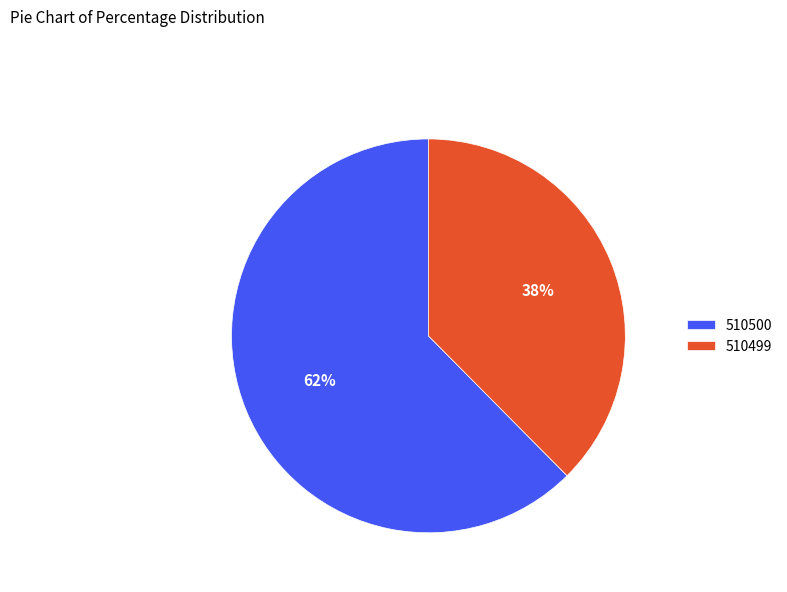

Which category has the smallest portion of the pie?

510499